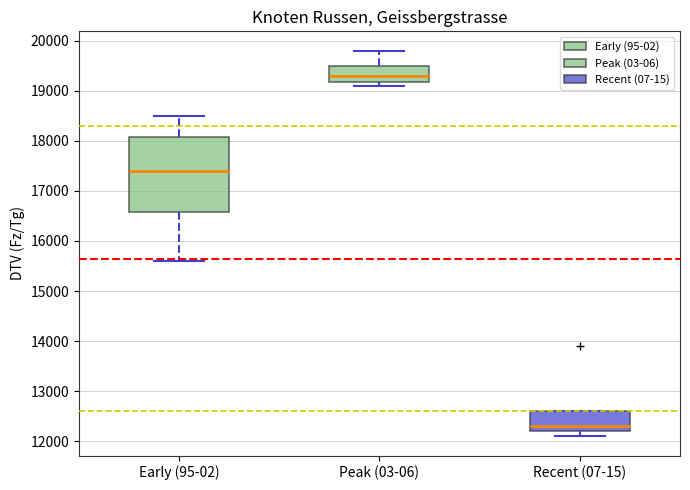

Reading left to right, read every box against the y-axis: the position of its median line, the range the box covers, and the ends of its whiskers. The values are not printed on the chart, so give them approximately, as read against the axis.

Early (95-02): median 17400, box 16600 to 18100, whiskers 15600 to 18500
Peak (03-06): median 19300, box 19200 to 19500, whiskers 19100 to 19800
Recent (07-15): median 12300, box 12200 to 12600, whiskers 12100 to 12600